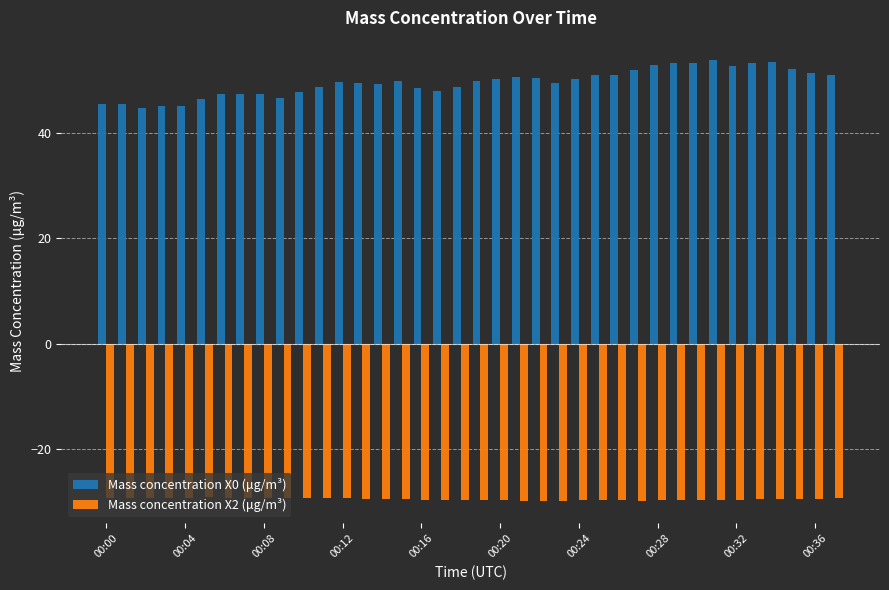

What is the average value of the Mass concentration X2 (μg/m³) series?

-29.5